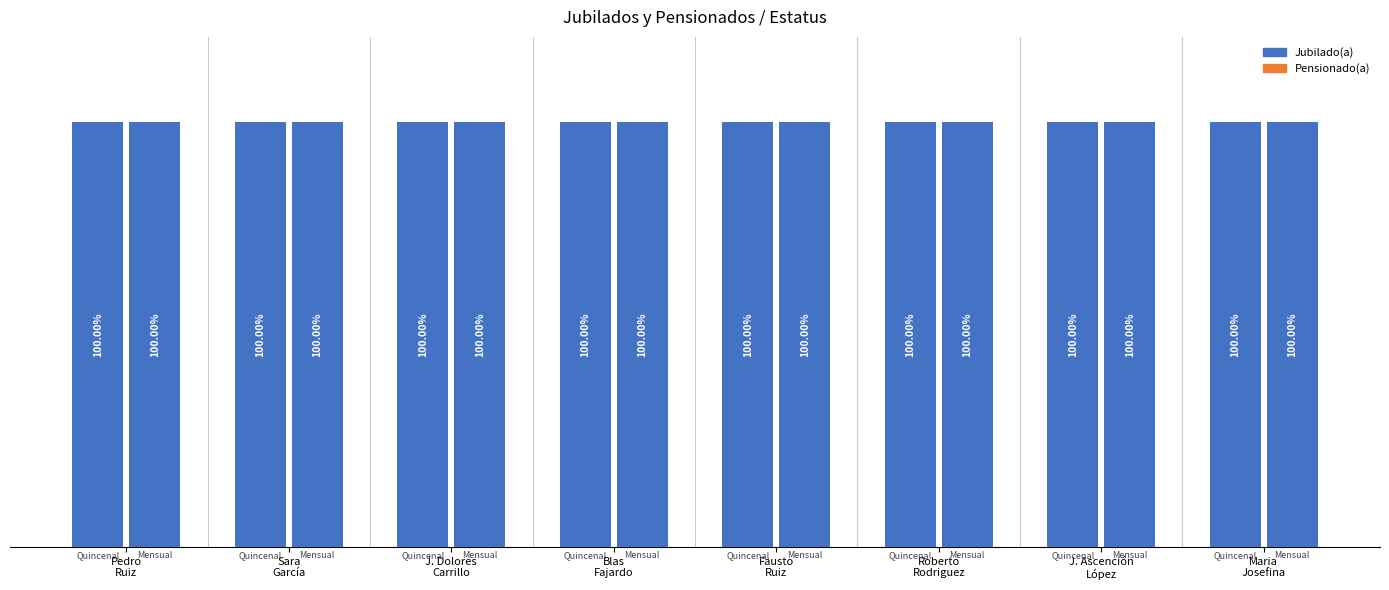

At which label does Pensionado(a) (Quincenal) reach its peak?

Pedro
Ruiz